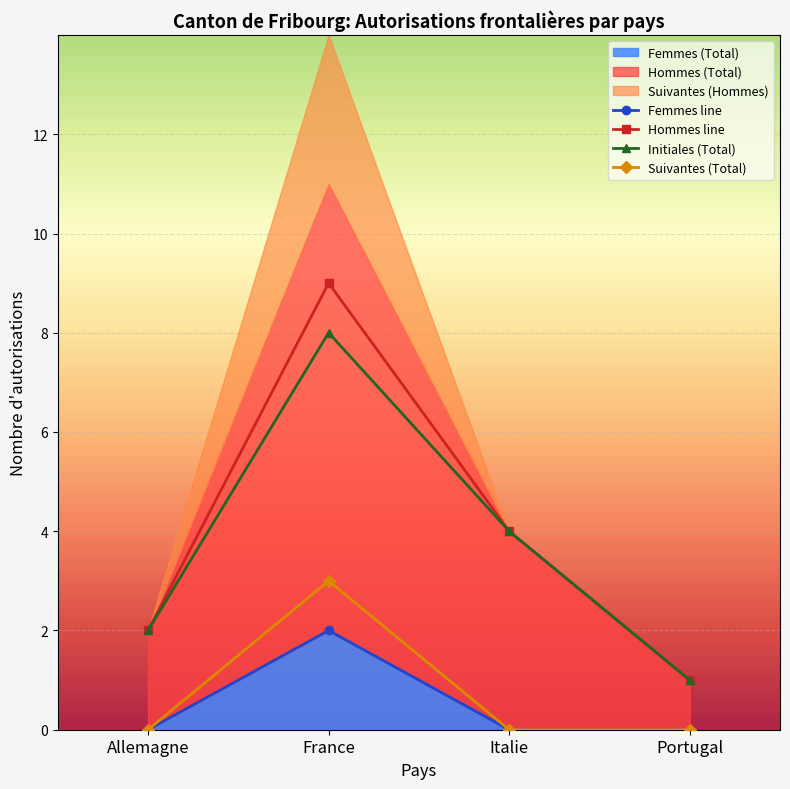

True or false: Initiales (Total) and Femmes line intersect in this chart.

False